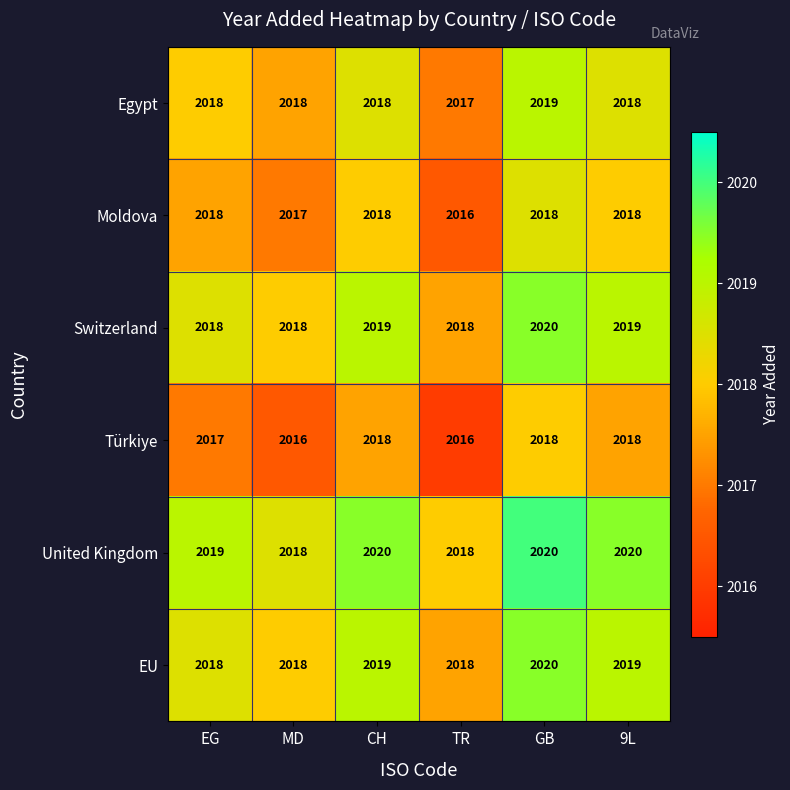

Count the number of data series in this chart.

6